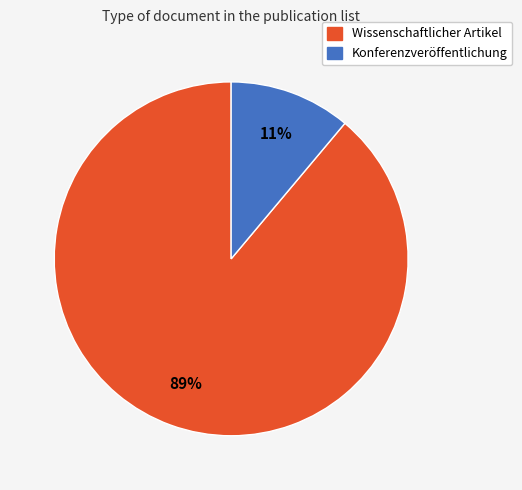

Which category has the biggest portion of the pie?

Wissenschaftlicher Artikel